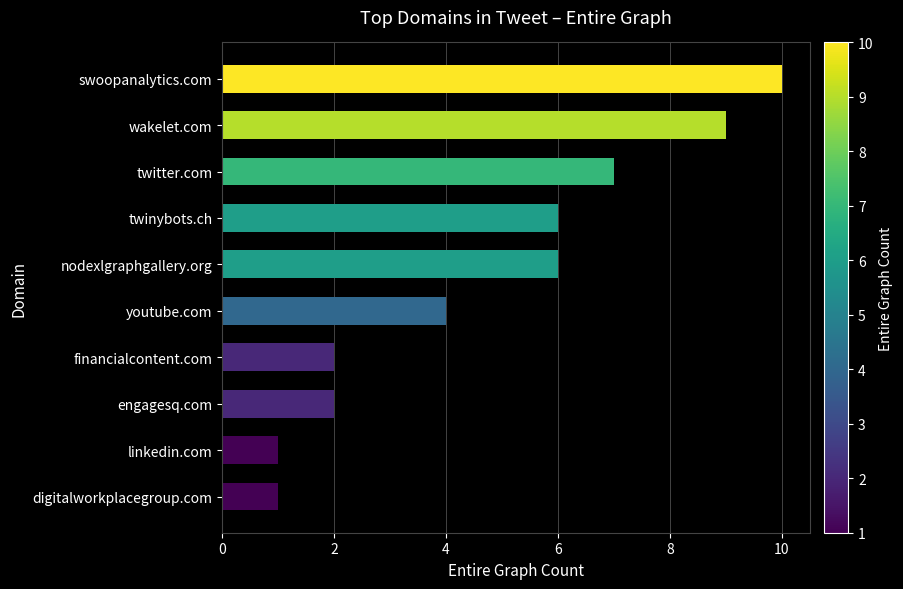

Read the value at nodexlgraphgallery.org.

6